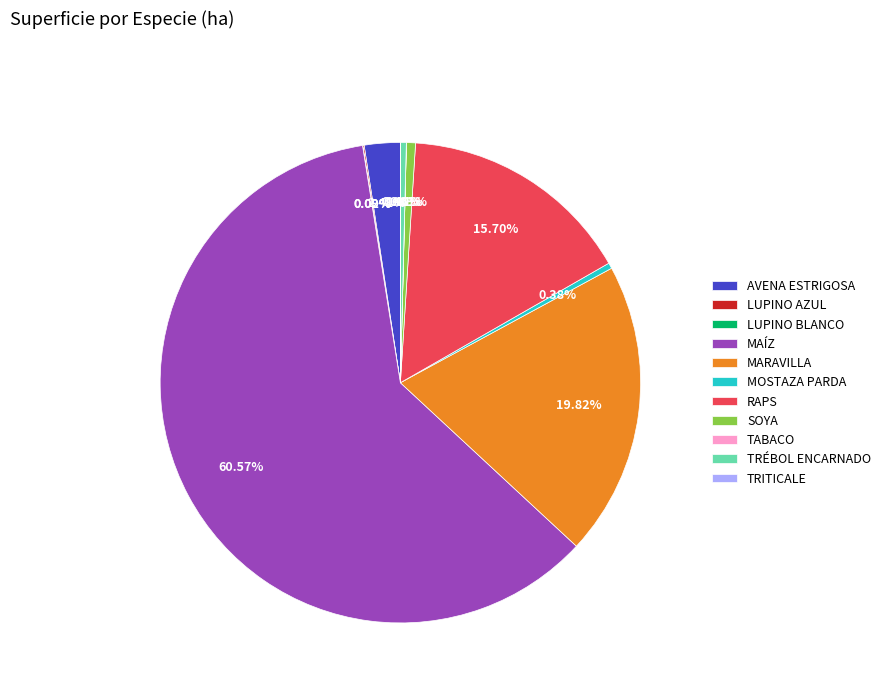

Which category has the biggest portion of the pie?

MAÍZ